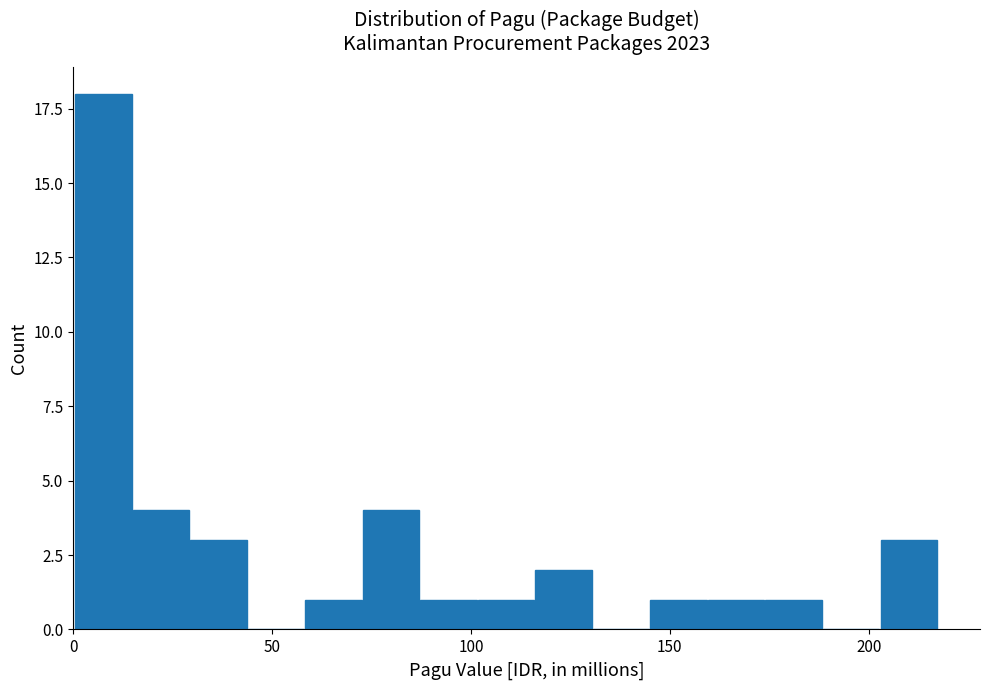

Read against the x-axis, roughly where is the centre of the tallest bar?

10